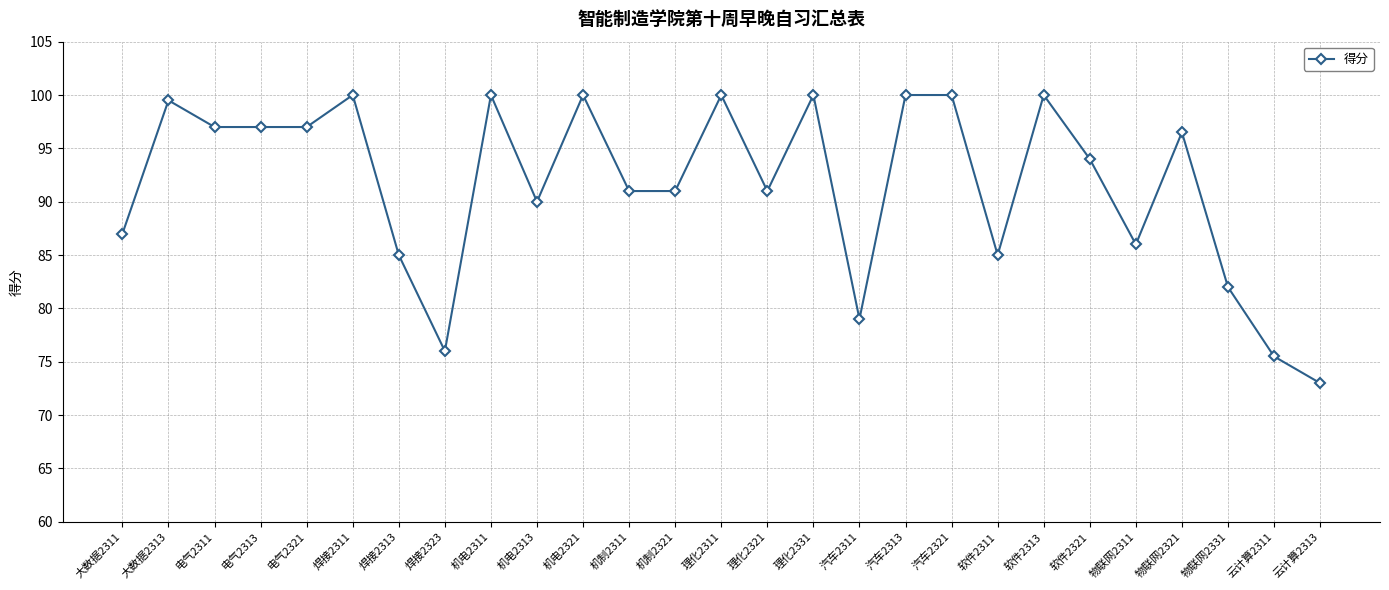

How many data points are less than 94?

13